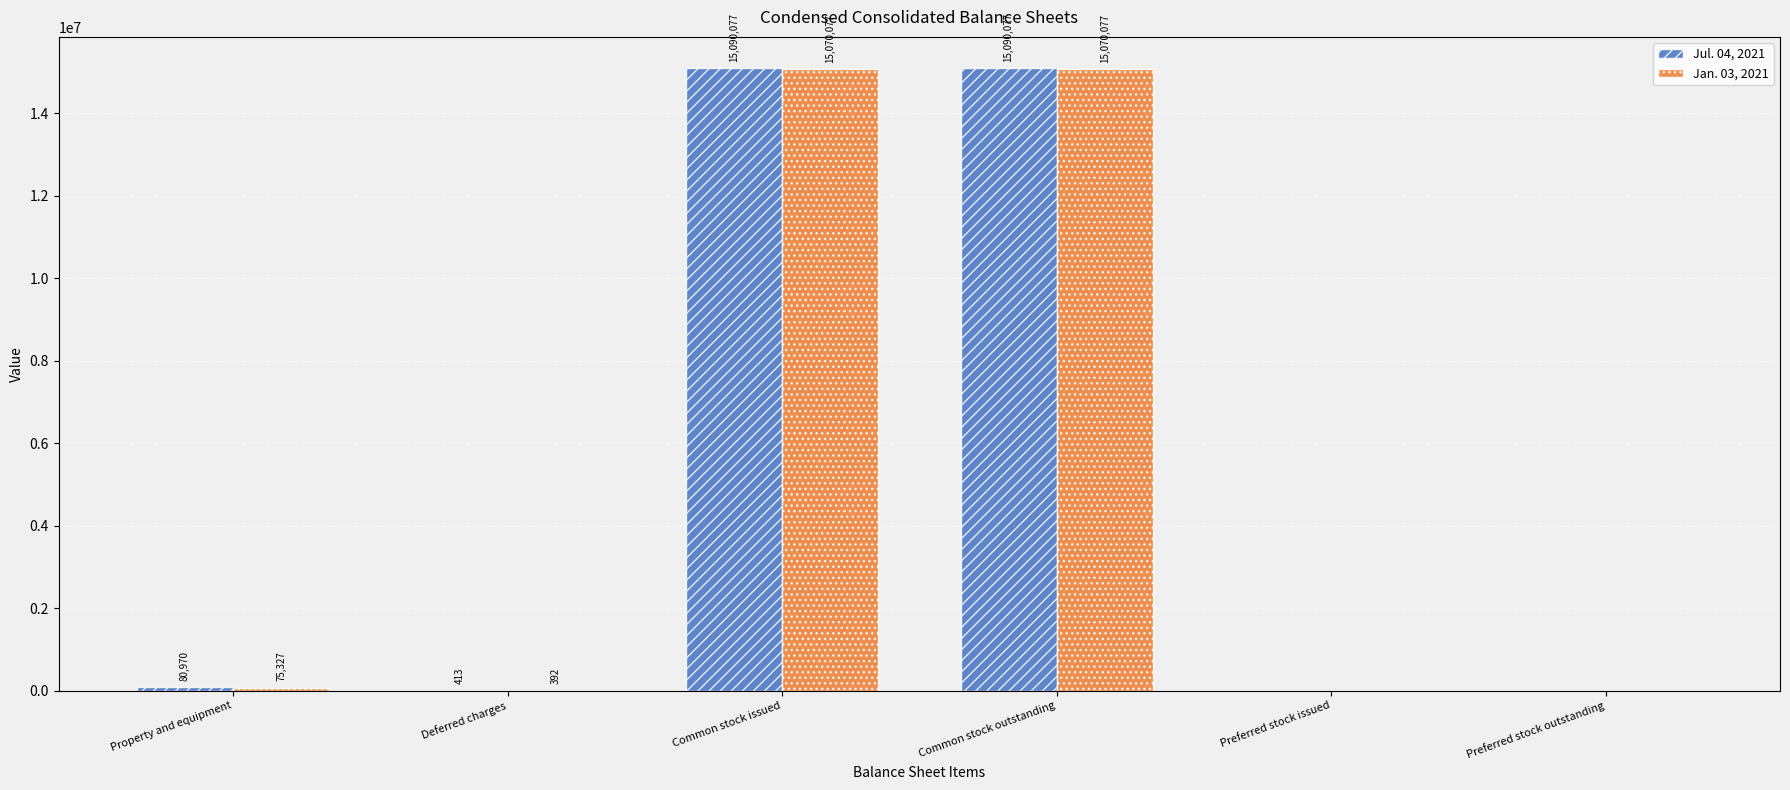

What is the sum of the Jan. 03, 2021 values at Common stock outstanding and Deferred charges?

15070469